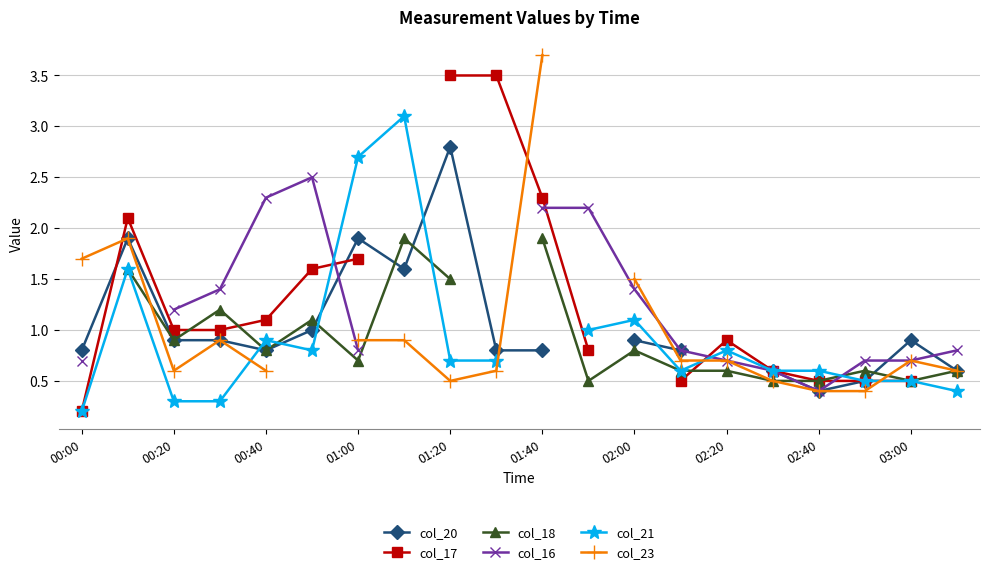

In col_16, how many points are lower than both neighbors (excluding endpoints)?

1